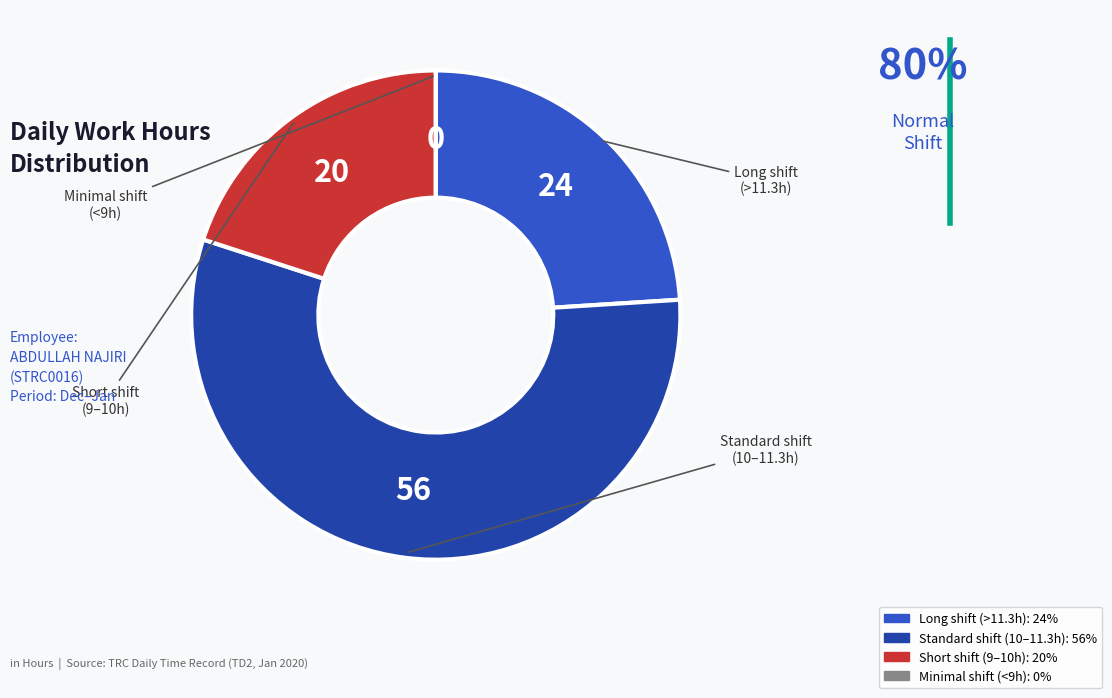

Does any single category account for the majority?

Yes